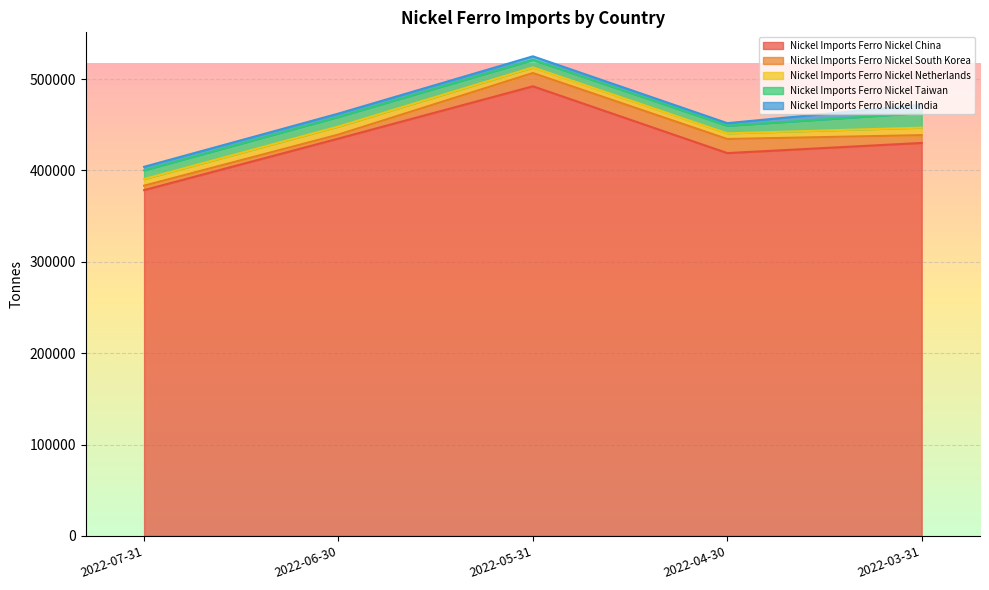

The Nickel Imports Ferro Nickel South Korea series shows 4862 at 2022-07-31. True or false?

True